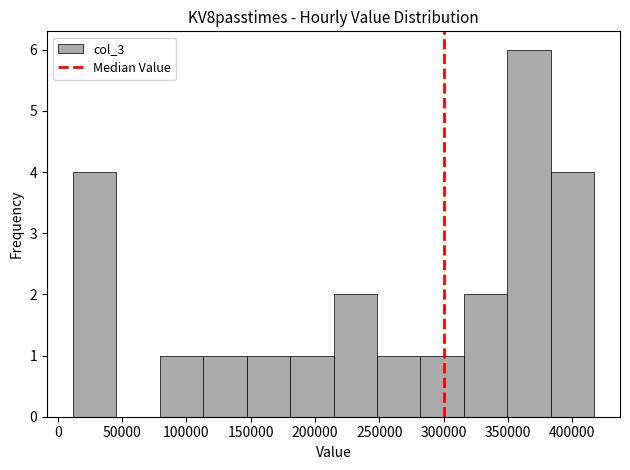

How tall is the bar that spans 280000 to 315000 on the x-axis? Neither the bar edges nor the heights are printed on the chart, so give them approximately, as read against the axes.

1